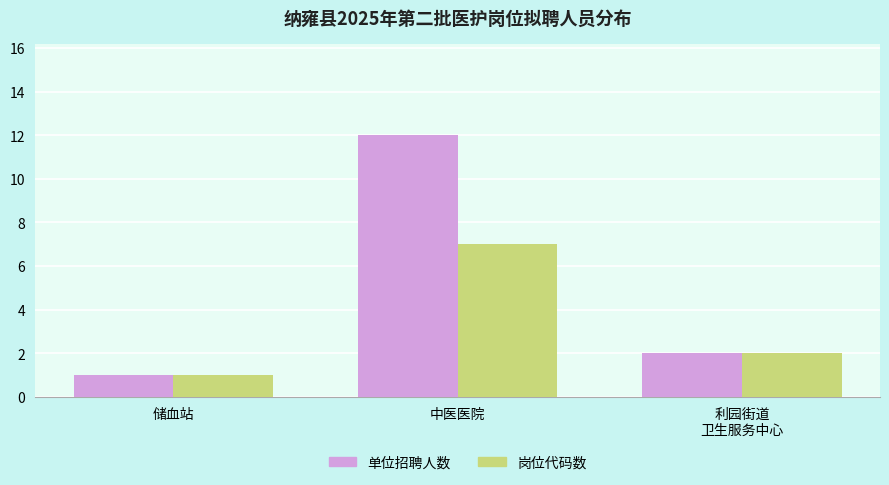

The value of 岗位代码数 at 中医医院 is 3. True or false?

False